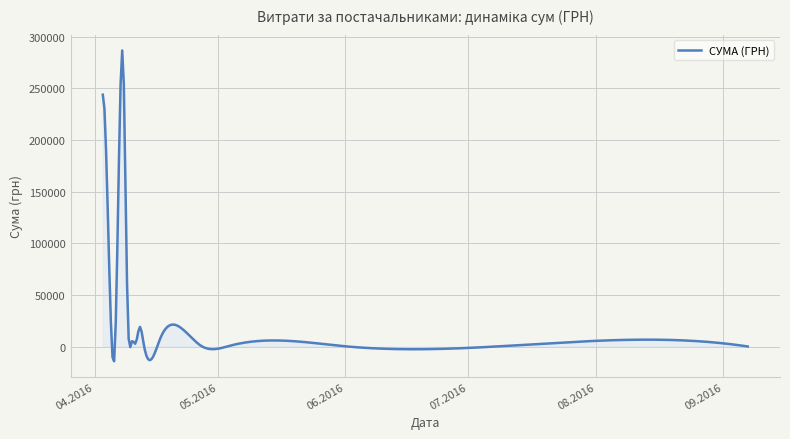

What is the difference between the maximum and minimum values?

300932.1